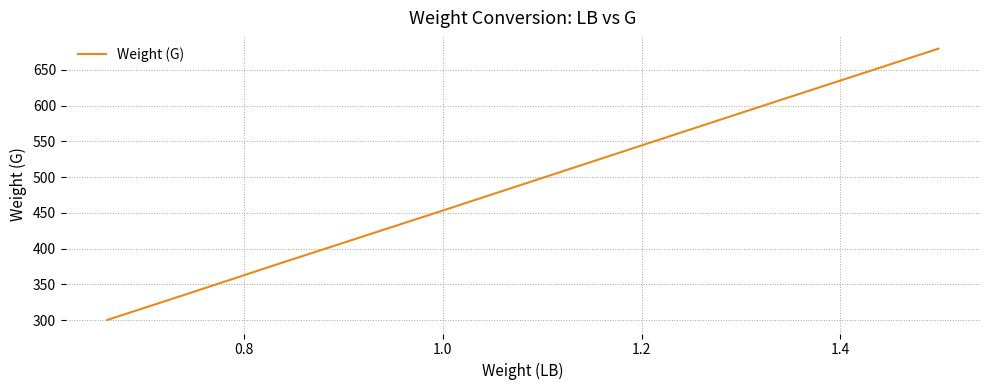

How many categories are shown in the chart?

8